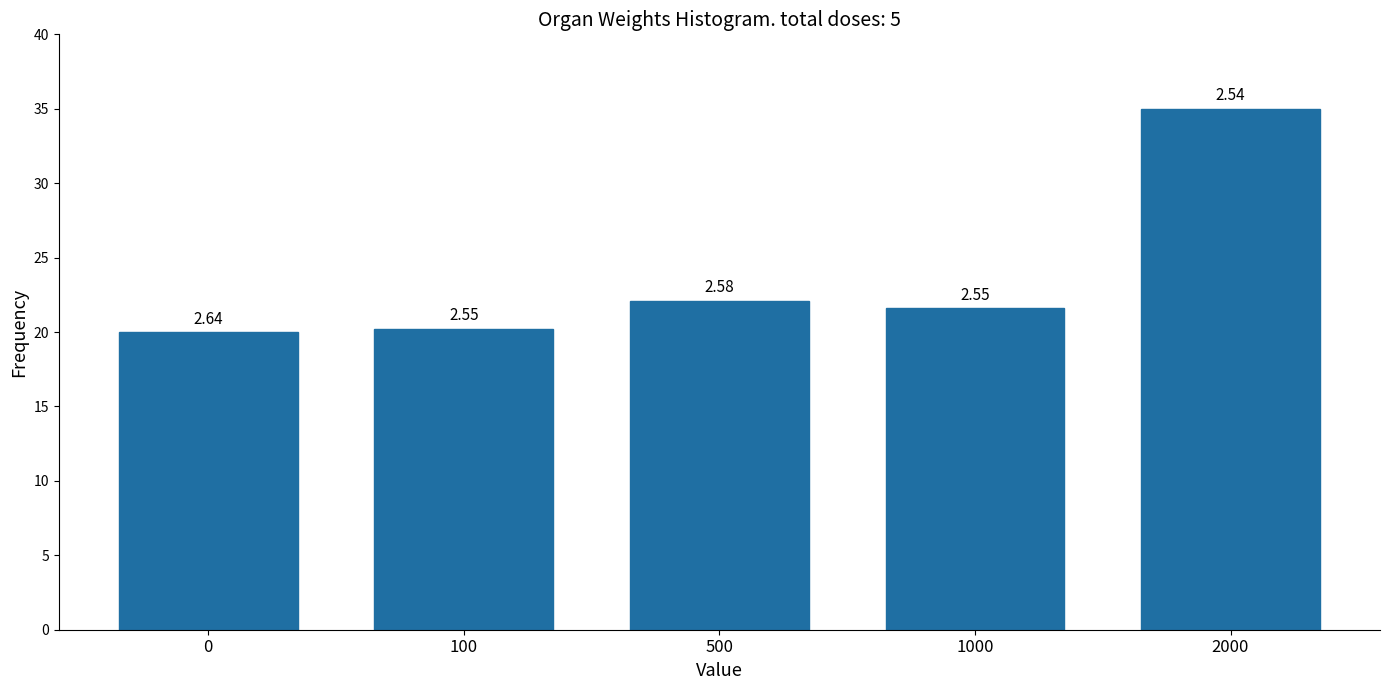

Does the chart contain any negative values?

No